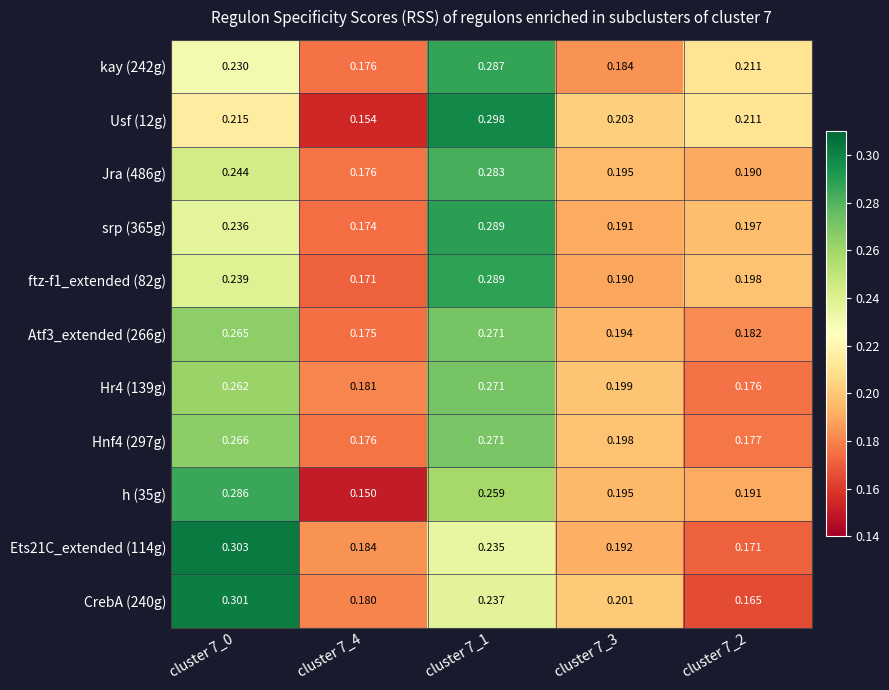

What is the total value across all series at cluster 7_2?

2.1